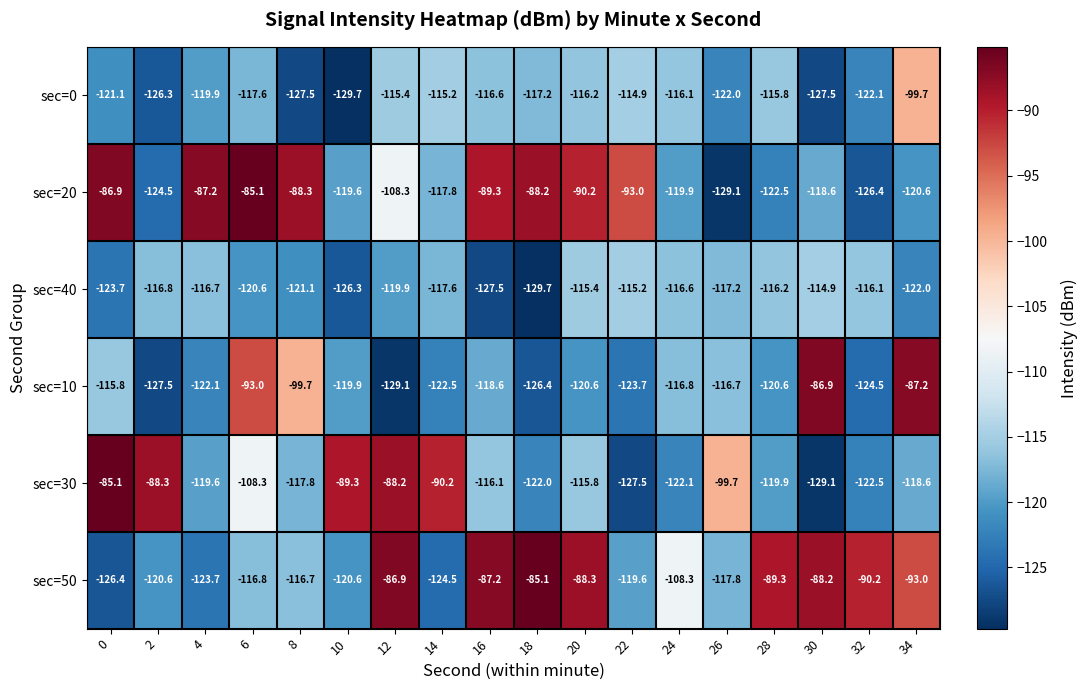

What is the approximate value of sec=50 at 2?

-120.6